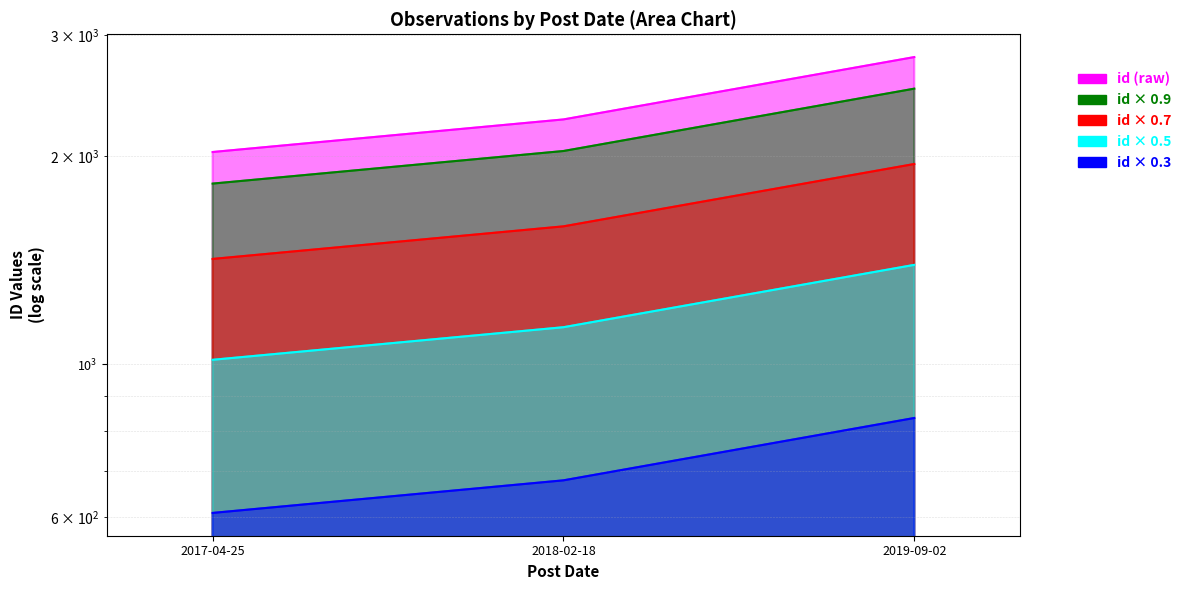

What is the minimum value shown in the chart?

608.7